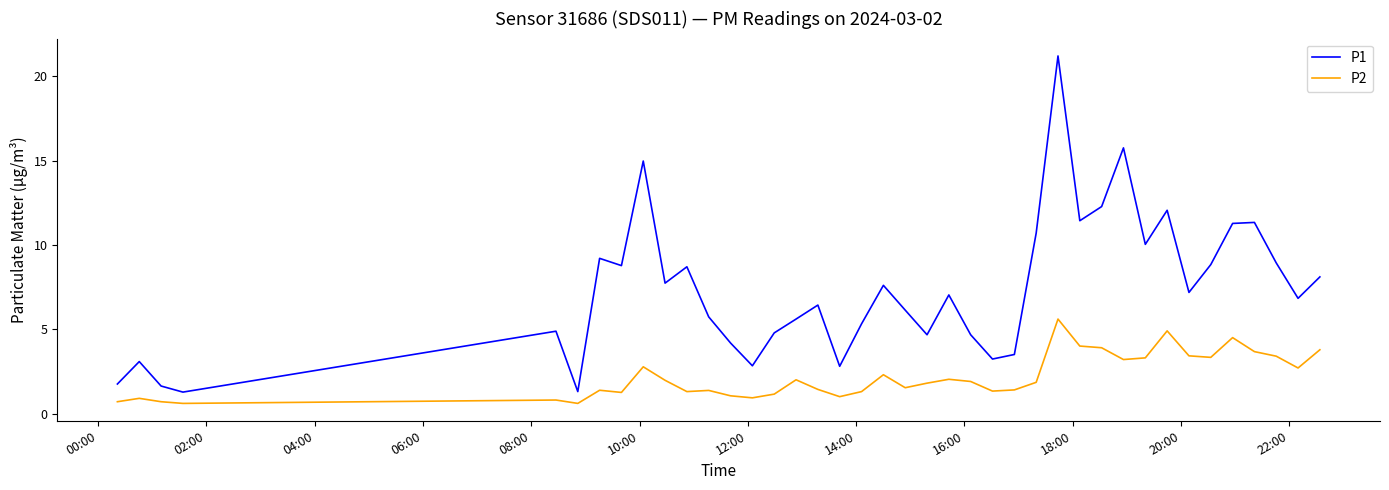

True or false: P1 and P2 intersect in this chart.

False